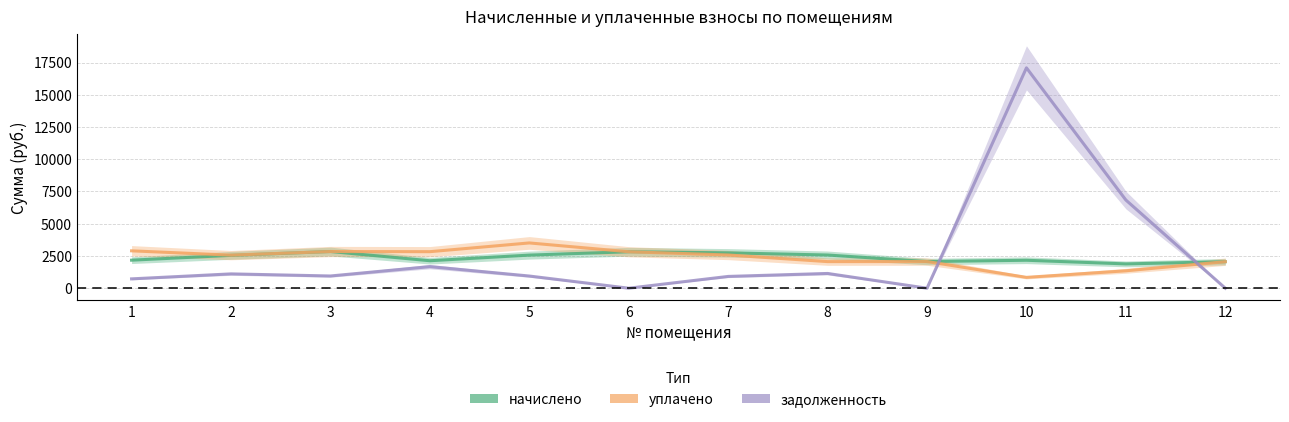

Which series has the largest total across all categories?

задолженность